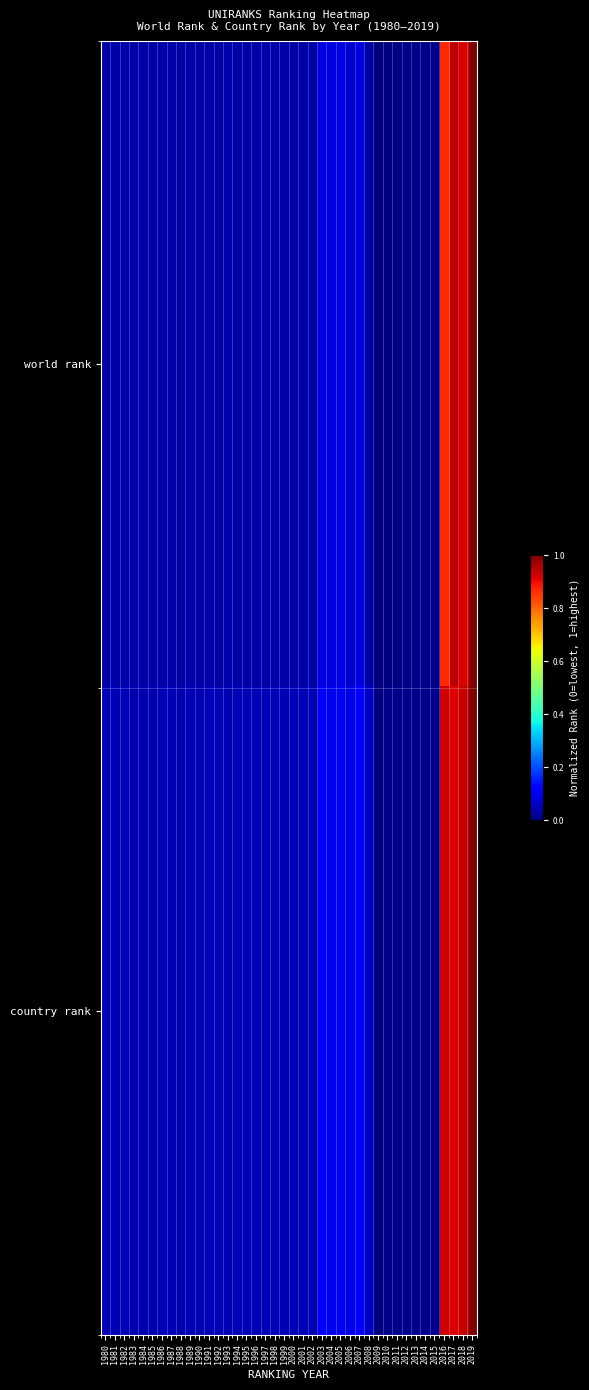

Reading left to right, list all the values displayed in this chart.

world rank: 1980=0.0	1981=0.0	1982=0.0	1983=0.0	1984=0.0	1985=0.0	1986=0.0	1987=0.0	1988=0.0	1989=0.0	1990=0.0	1991=0.0	1992=0.0	1993=0.0	1994=0.0	1995=0.0	1996=0.0	1997=0.0	1998=0.0	1999=0.0	2000=0.0	2001=0.0	2002=0.0	2003=0.1	2004=0.1	2005=0.1	2006=0.1	2007=0.1	2008=0.0	2009=0.0	2010=0.0	2011=0.0	2012=0.0	2013=0.0	2014=0.0	2015=0.0	2016=0.9	2017=0.9	2018=0.9	2019=1.0
country rank: 1980=0.0	1981=0.0	1982=0.0	1983=0.0	1984=0.0	1985=0.0	1986=0.0	1987=0.0	1988=0.0	1989=0.0	1990=0.0	1991=0.0	1992=0.0	1993=0.0	1994=0.0	1995=0.0	1996=0.0	1997=0.0	1998=0.0	1999=0.0	2000=0.1	2001=0.0	2002=0.1	2003=0.1	2004=0.1	2005=0.1	2006=0.1	2007=0.1	2008=0.1	2009=0.0	2010=0.0	2011=0.0	2012=0.0	2013=0.0	2014=0.0	2015=0.0	2016=0.9	2017=0.9	2018=0.9	2019=1.0